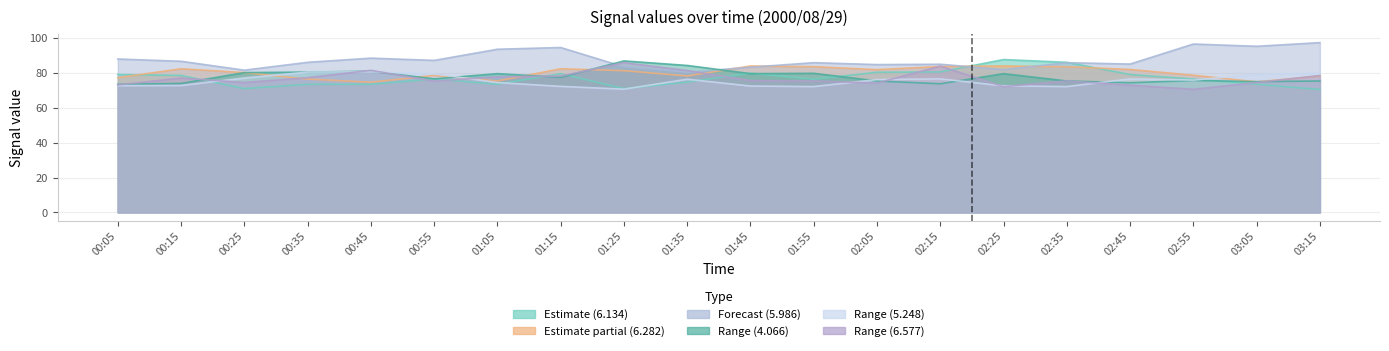

How many values in the 6.134 series exceed 76?

12